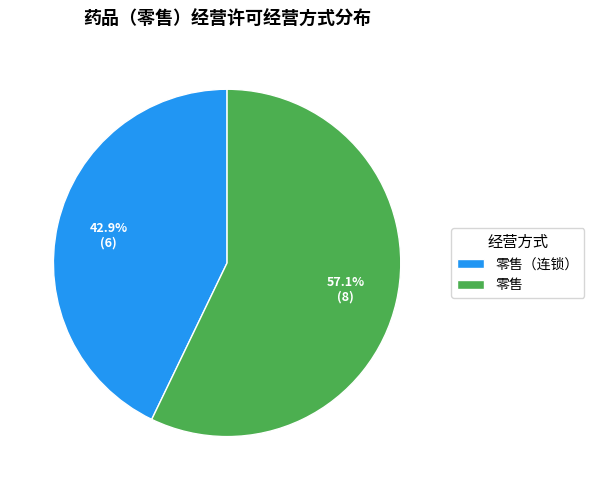

To the nearest percent, what percentage of the pie is 零售?

57%